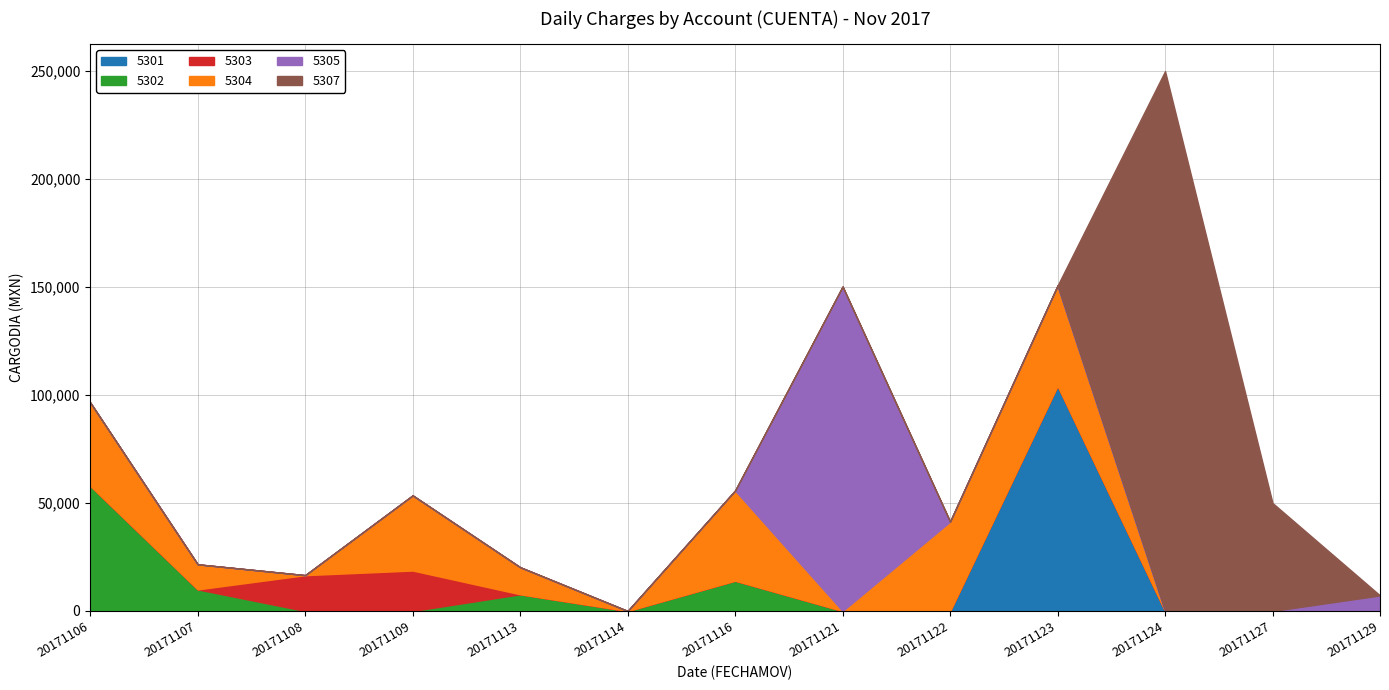

Reading left to right, list all the values displayed in this chart.

5301: 0.0	0.0	0.0	0.0	0.0	0.0	0.0	0.0	0.0	104295.5	0.0	0.0	0.0
5302: 57988.6	10000.4	0.0	0.0	7733.4	0.0	14036.0	0.0	0.0	0.0	0.0	0.0	0.0
5303: 0.0	0.0	16588.2	18728.5	0.0	0.0	0.0	0.0	0.0	0.0	0.0	0.0	0.0
5304: 38568.0	11600.0	0.0	34800.0	12528.0	0.0	41760.0	0.0	41400.0	46400.0	0.0	0.0	0.0
5305: 0.0	0.0	0.0	0.0	0.0	0.0	0.0	150271.1	0.0	0.0	0.0	0.0	7200.0
5307: 0.0	0.0	0.0	0.0	0.0	0.0	0.0	0.0	0.0	0.0	250000.0	50000.0	0.0